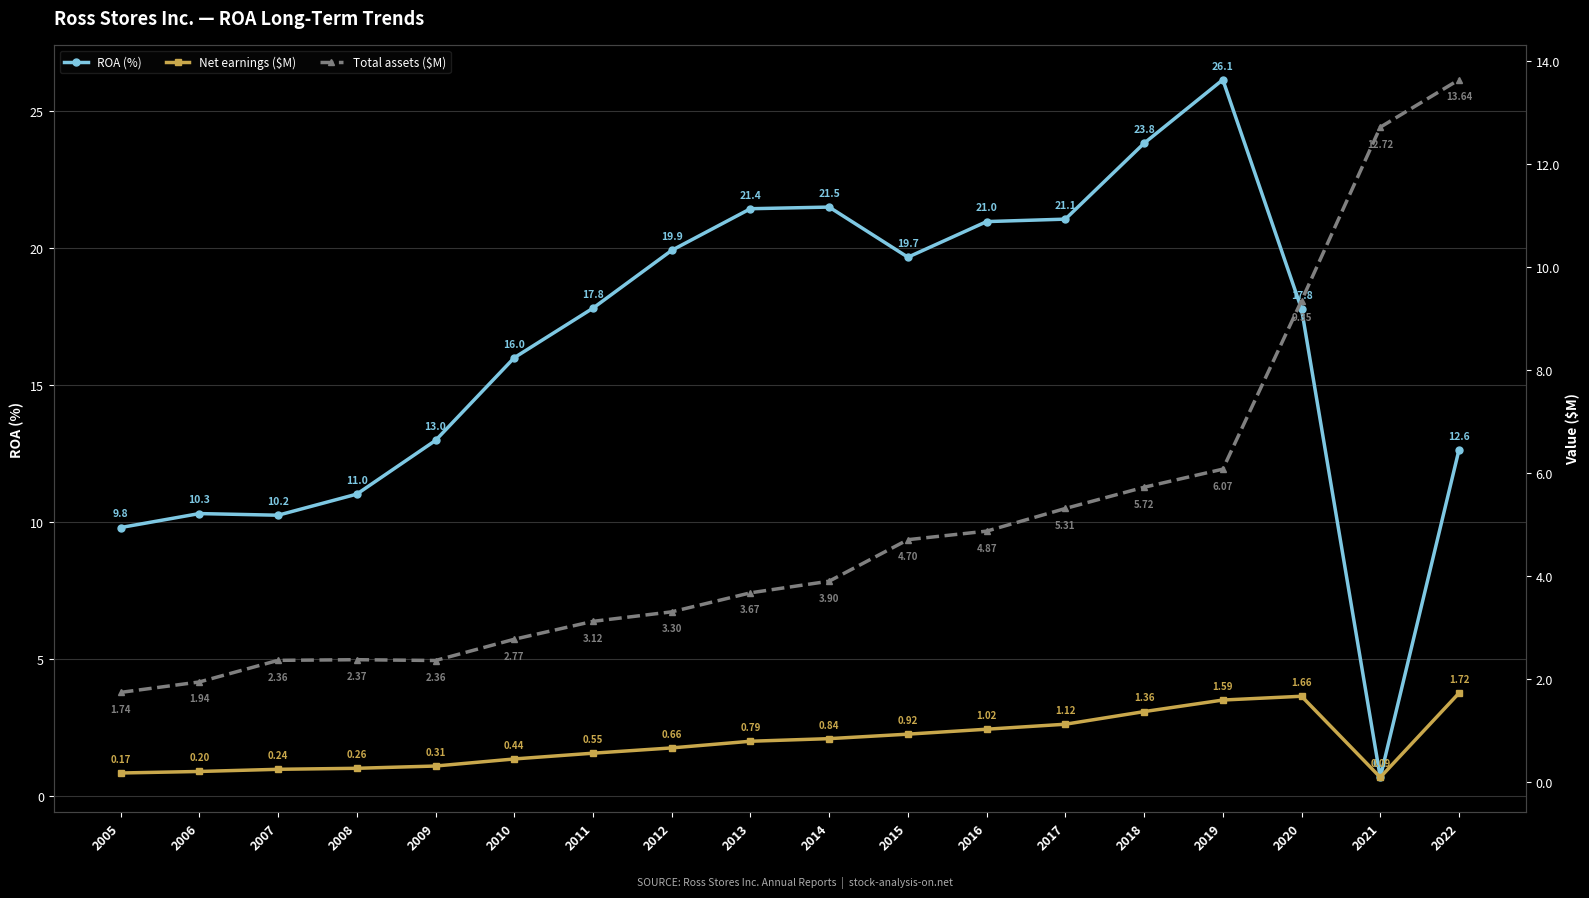

What is the difference between the highest and lowest values at 2005?

9.6